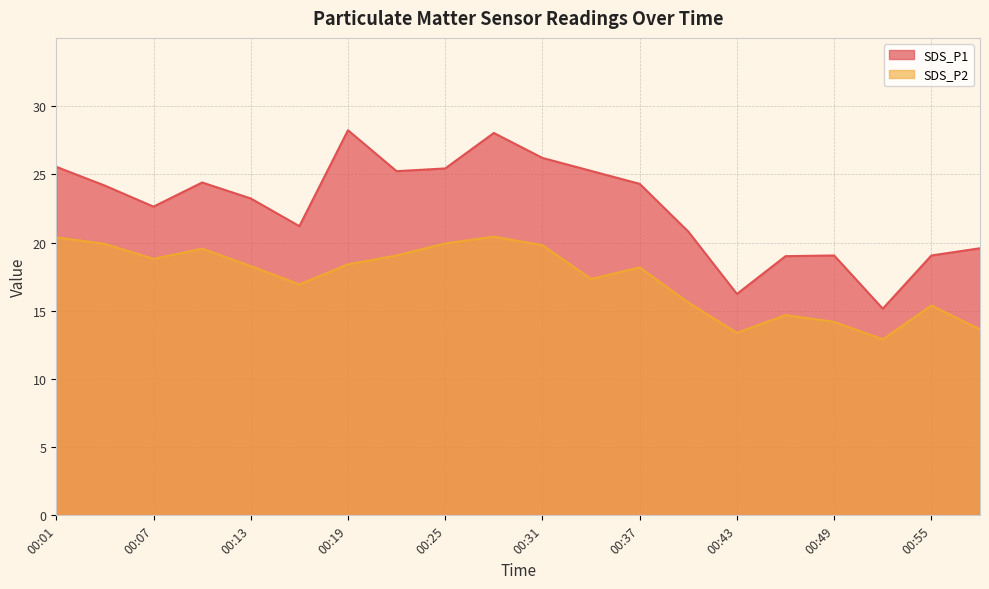

What is the sum of the SDS_P1 values at 00:16 and 00:25?

46.6